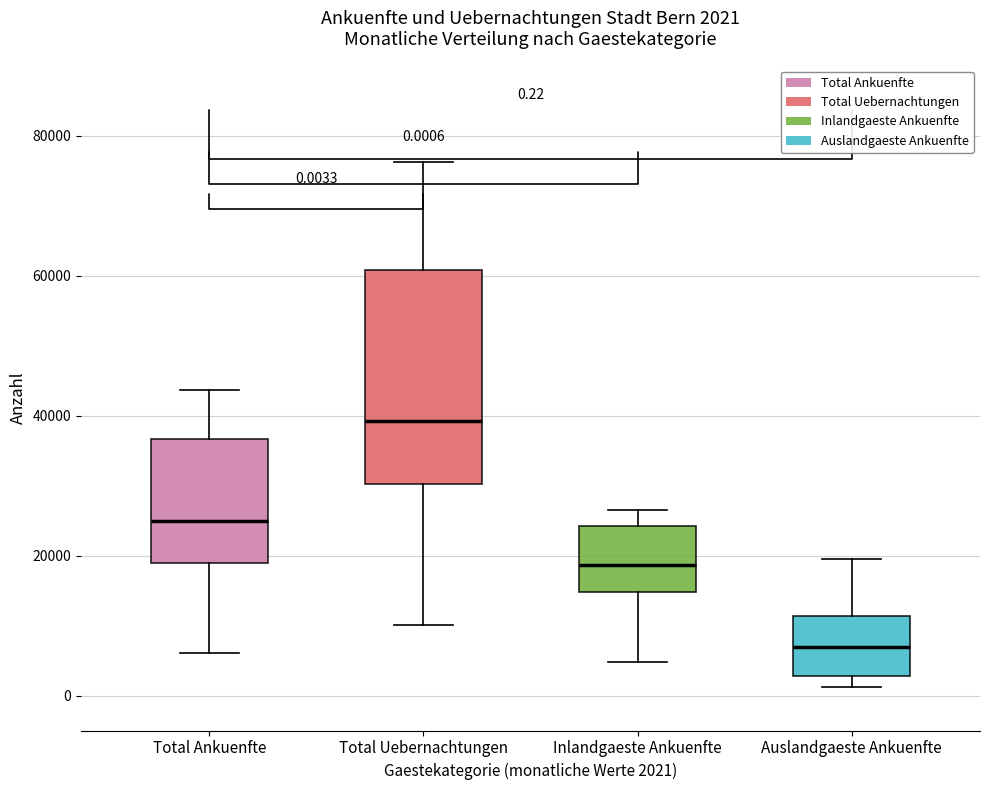

Which box is the tallest, from its lower edge to its upper edge?

Total Uebernachtungen